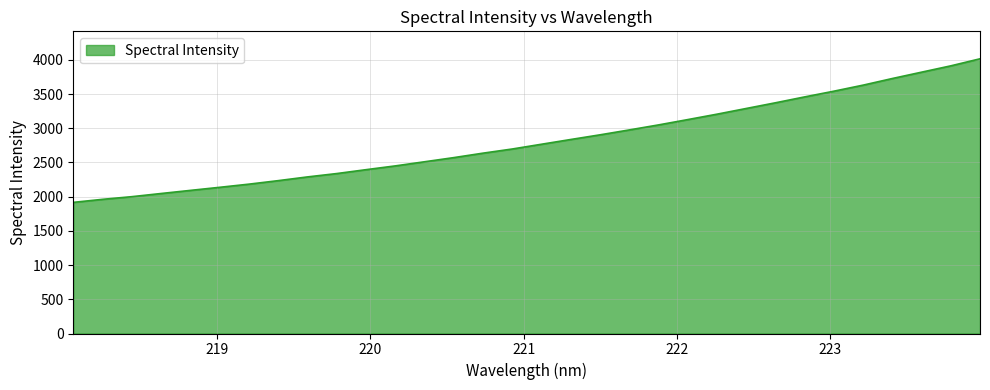

Reading right to left, transcribe all the data shown in this chart.

4016.0	3913.1	3820.6	3728.0	3631.1	3542.7	3459.1	3373.0	3289.8	3206.6	3127.3	3049.5	2976.1	2904.6	2836.5	2767.1	2697.5	2636.7	2571.5	2510.7	2450.3	2395.0	2338.4	2289.3	2234.7	2183.5	2137.3	2092.2	2046.8	2000.4	1961.5	1917.1